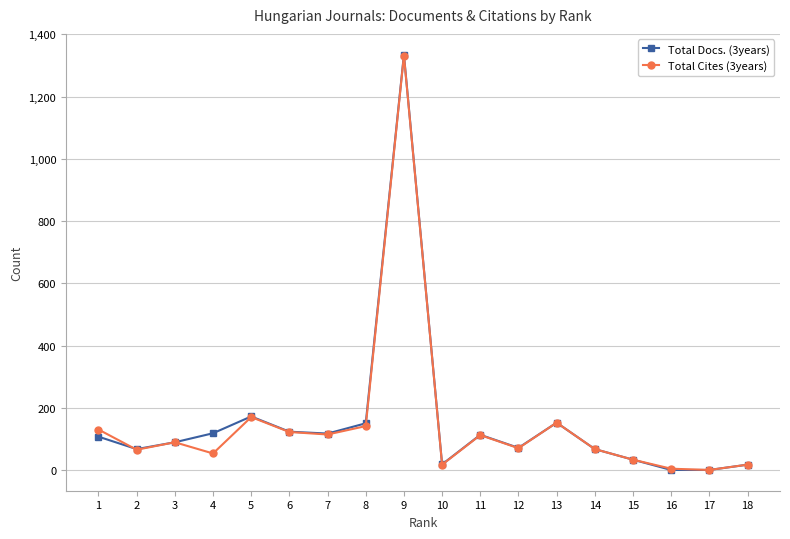

Is the value of Total Docs. (3years) at 16 greater than the value of Total Cites (3years) at 8?

No